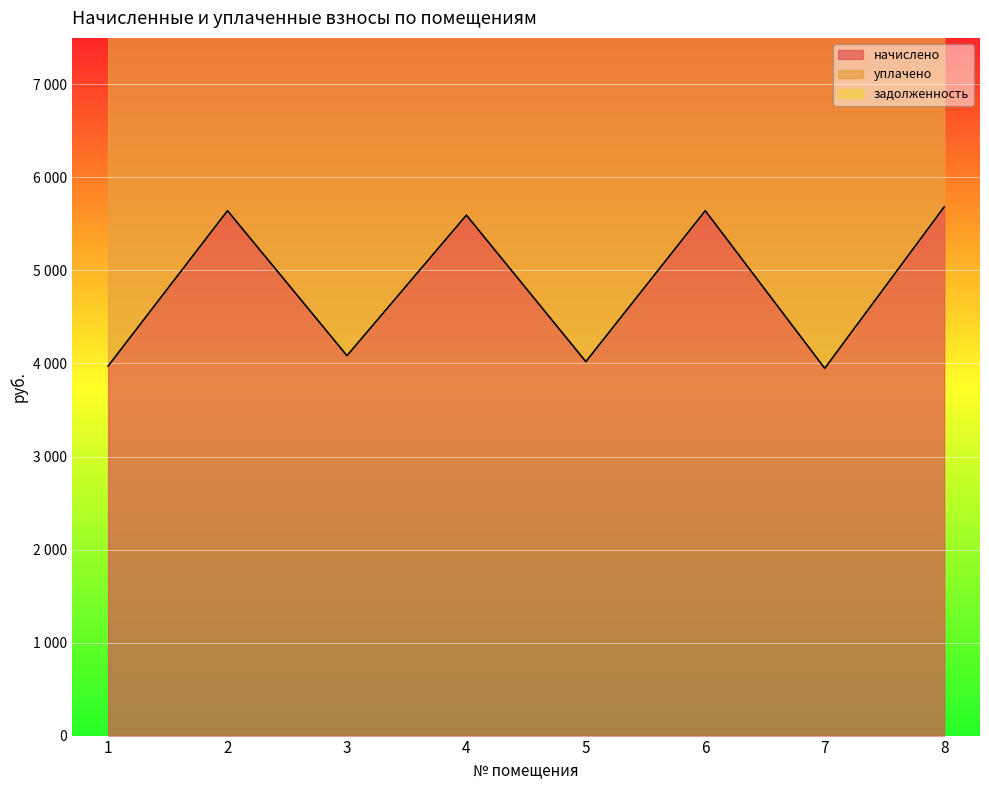

What is the value of the начислено point at the 3rd from the left?

4084.0